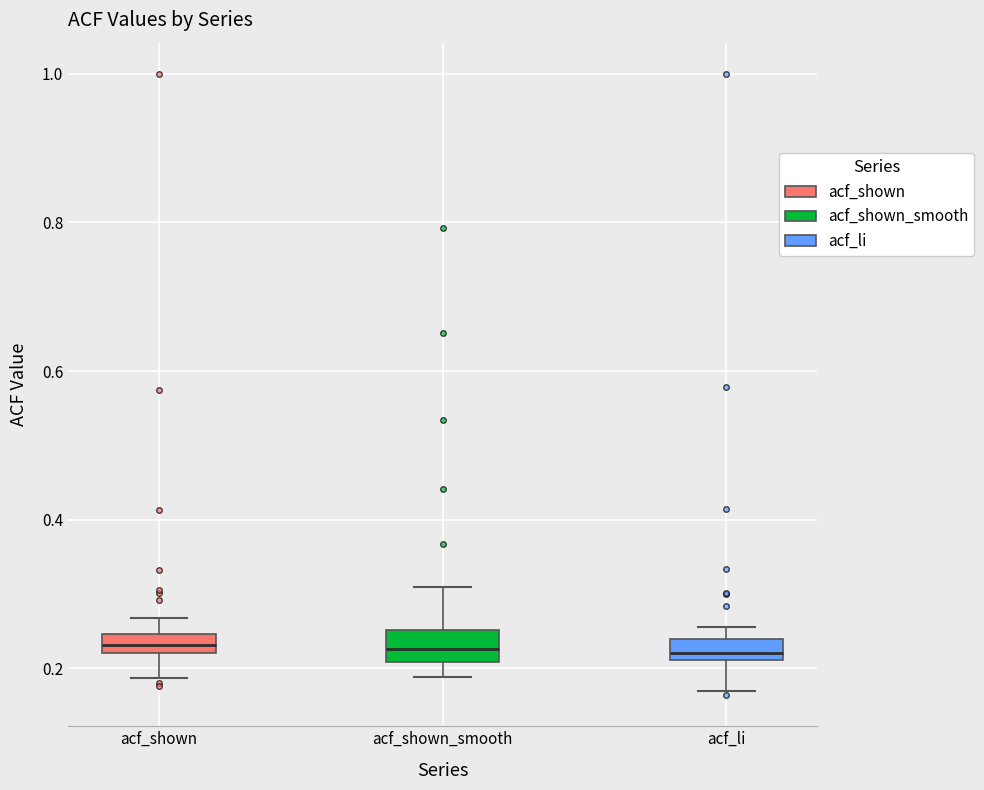

Where is the lower edge of the box for acf_shown_smooth on the y-axis? The values are not printed on the chart, so give them approximately, as read against the axis.

0.20